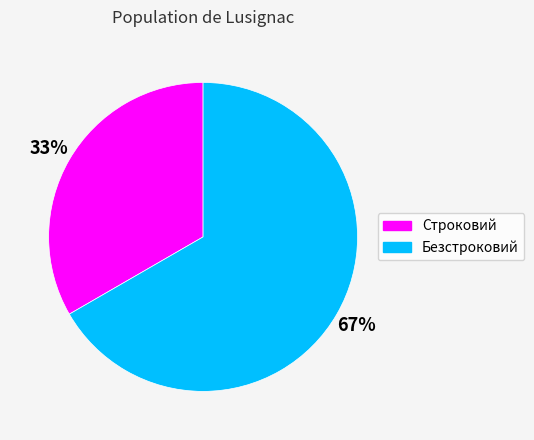

To the nearest percent, what is the combined percentage of Строковий and Безстроковий?

100%